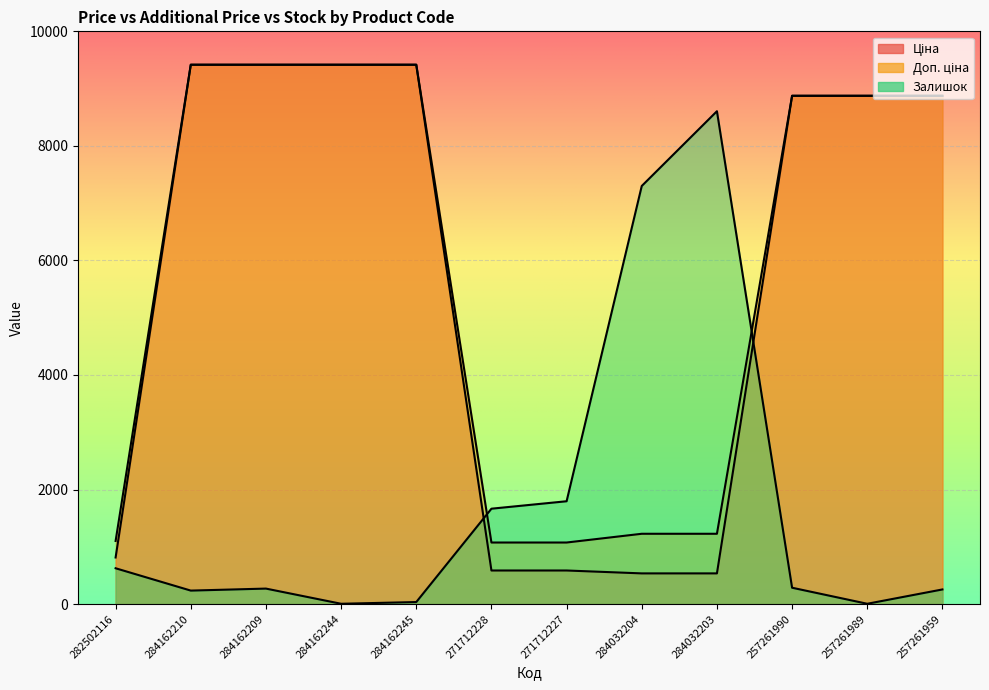

Read the Ціна value at 284032204.

535.4